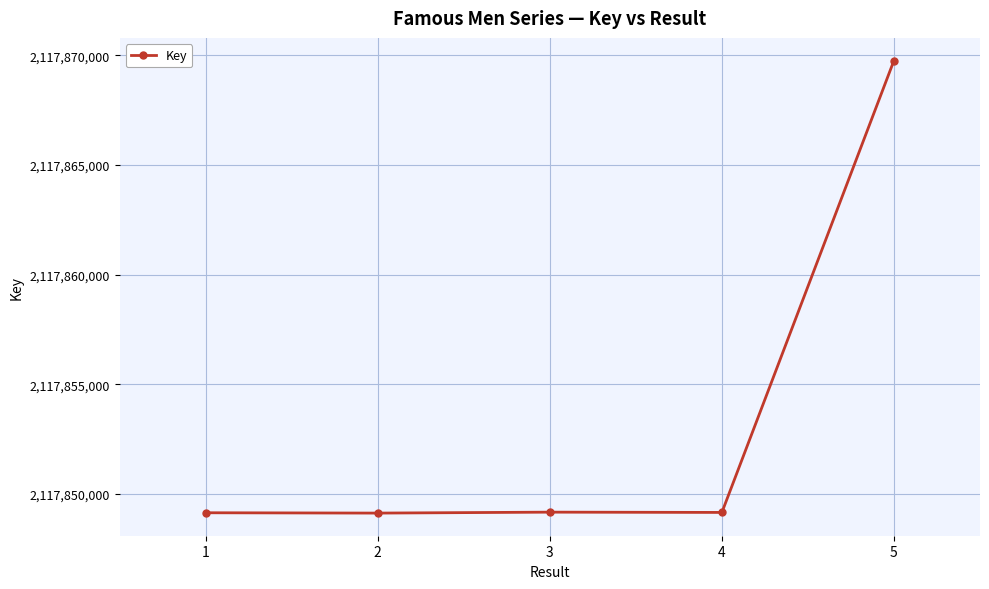

What is the difference between the values at 3 and 1?

28